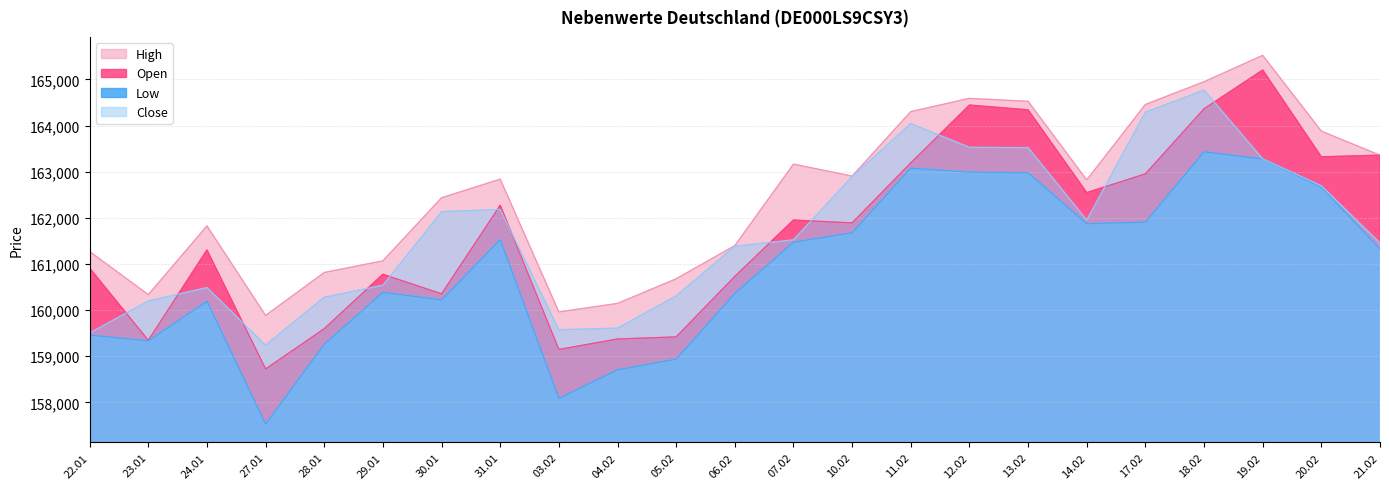

What is the sum of the Close values at 23.01 and 22.01?

319701